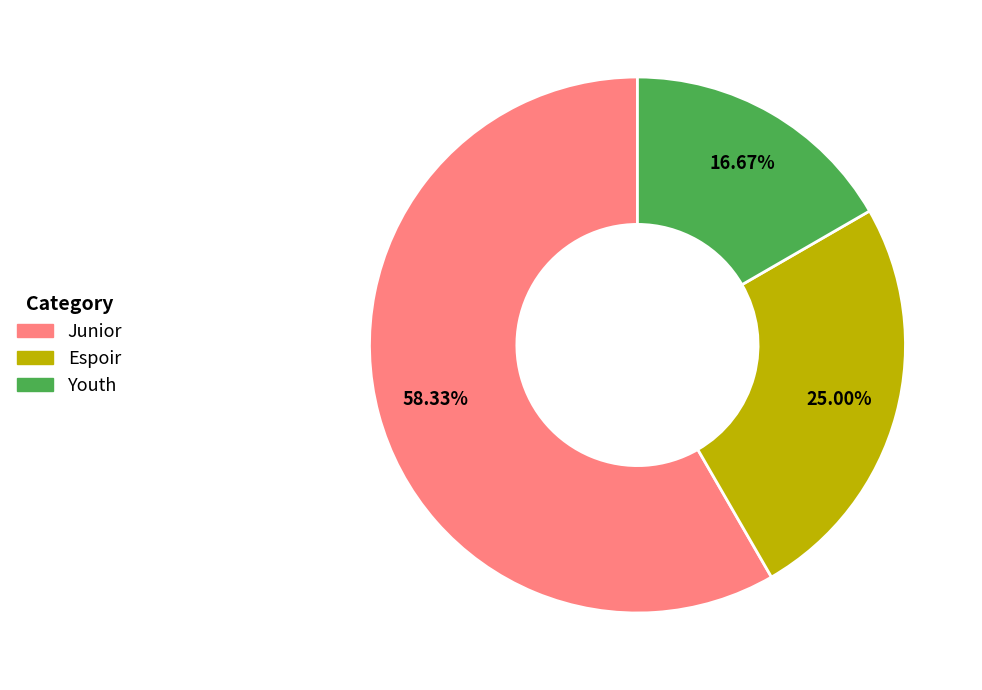

Does Junior represent more than half of the total?

Yes